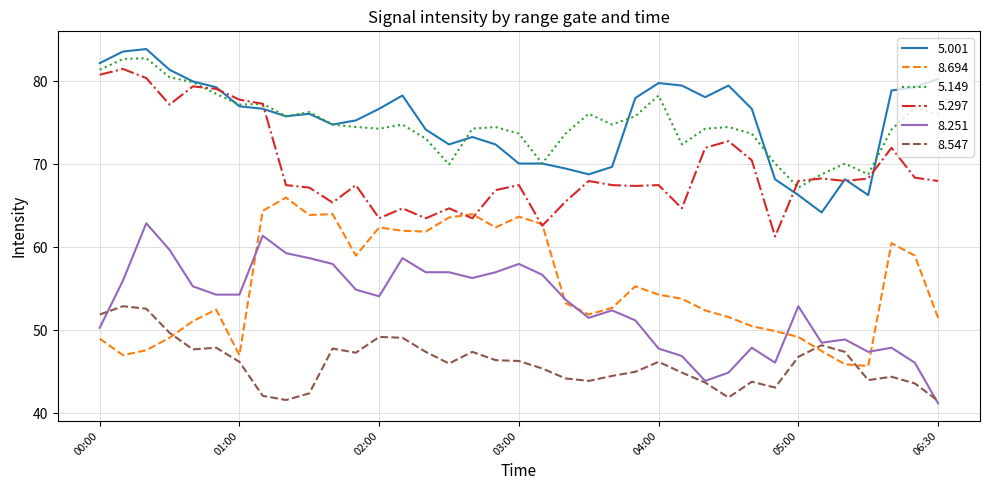

True or false: 5.297 and 8.547 cross at least once.

False